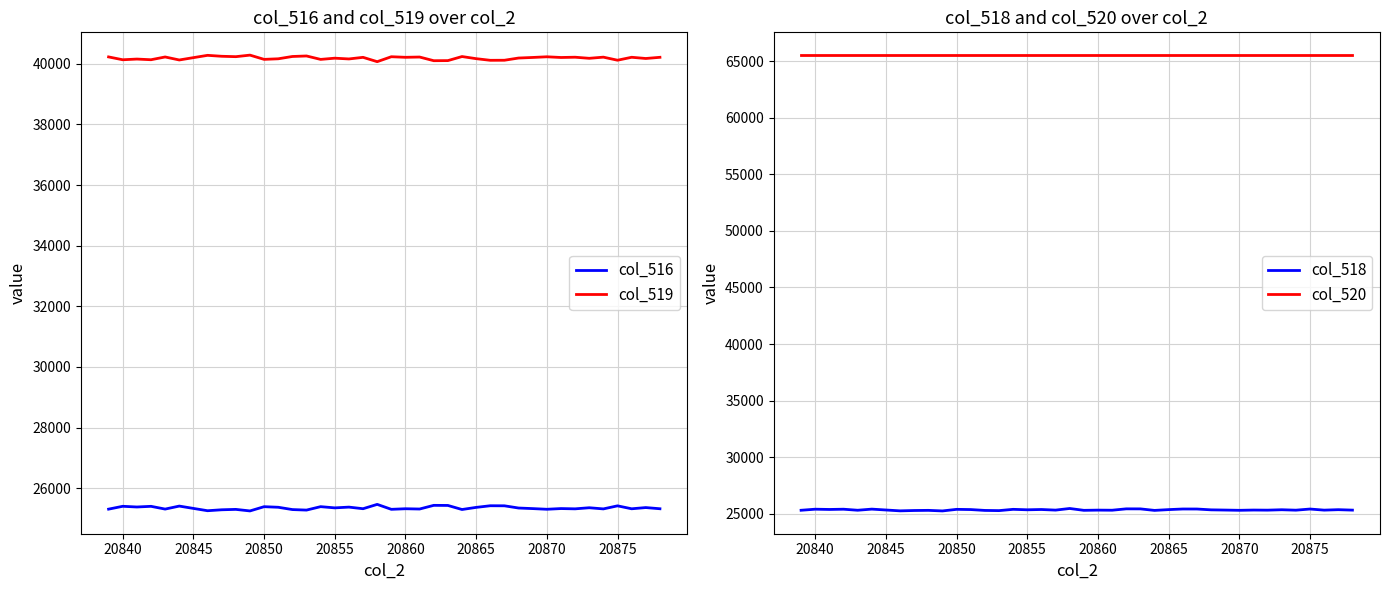

True or false: col_519 has more than 2 interior local peaks.

True